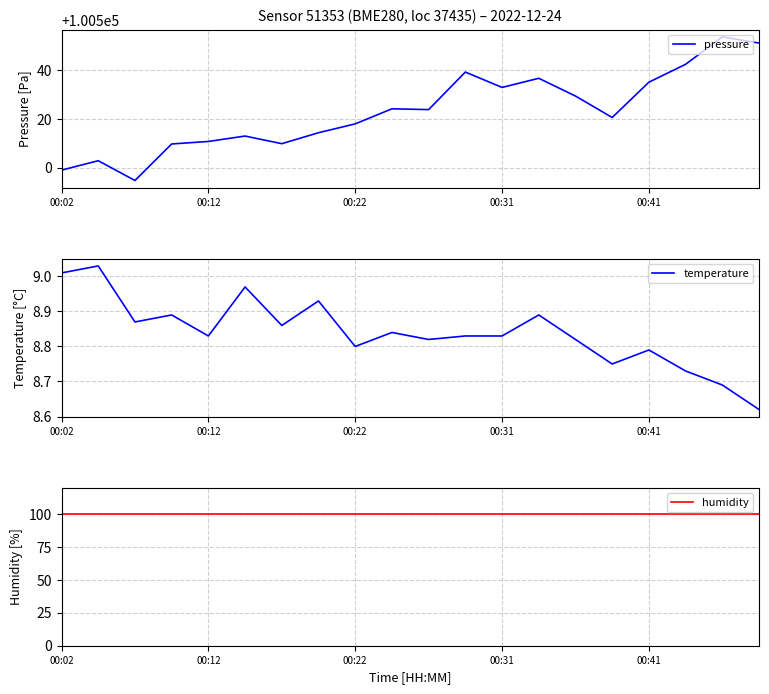

In temperature, how many points are lower than both neighbors (excluding endpoints)?

6